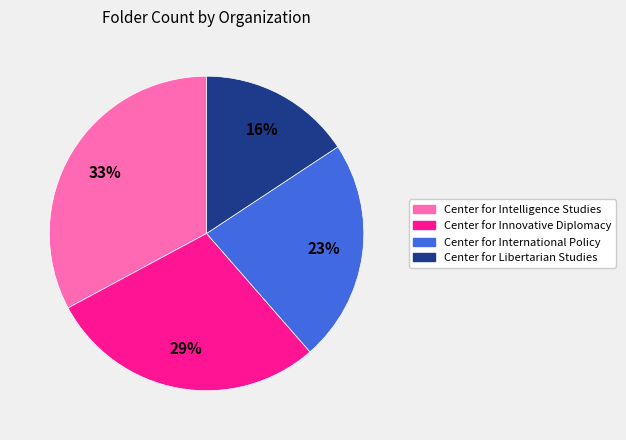

Between Center for International Policy and Center for Intelligence Studies, which is larger?

Center for Intelligence Studies